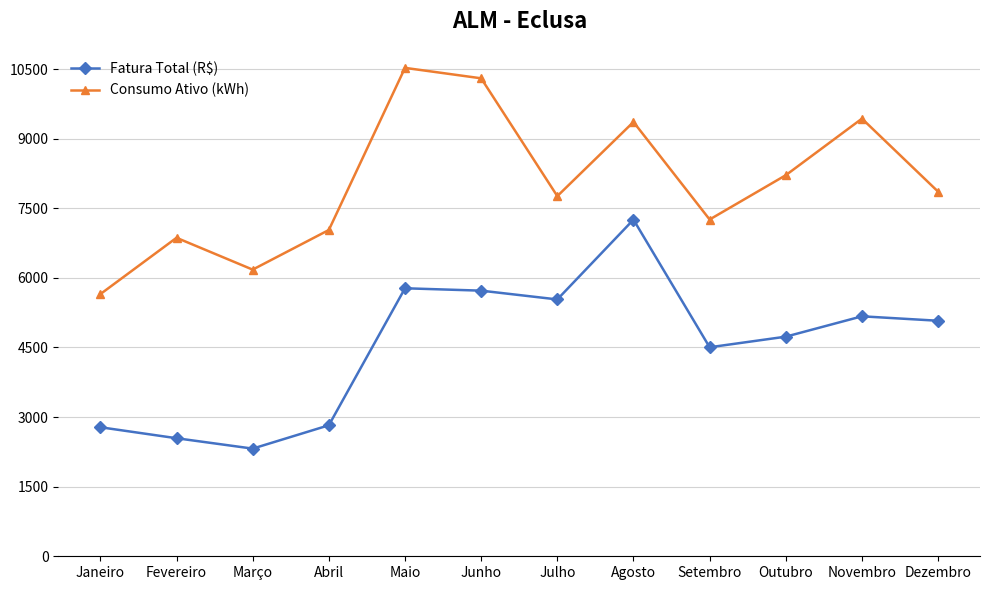

Which series has the largest total across all categories?

Consumo Ativo (kWh)